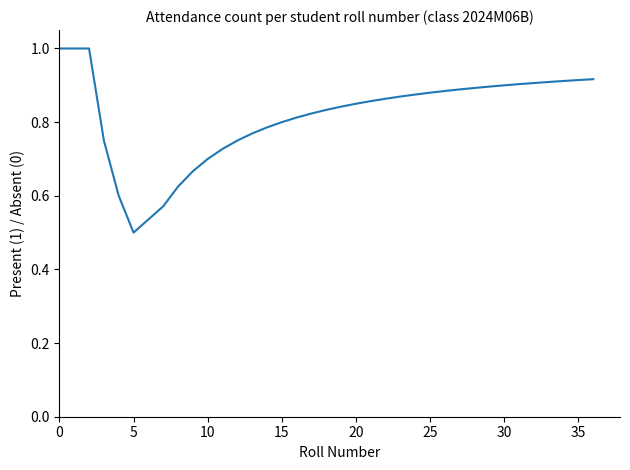

What is the difference between the maximum and minimum values?

0.5